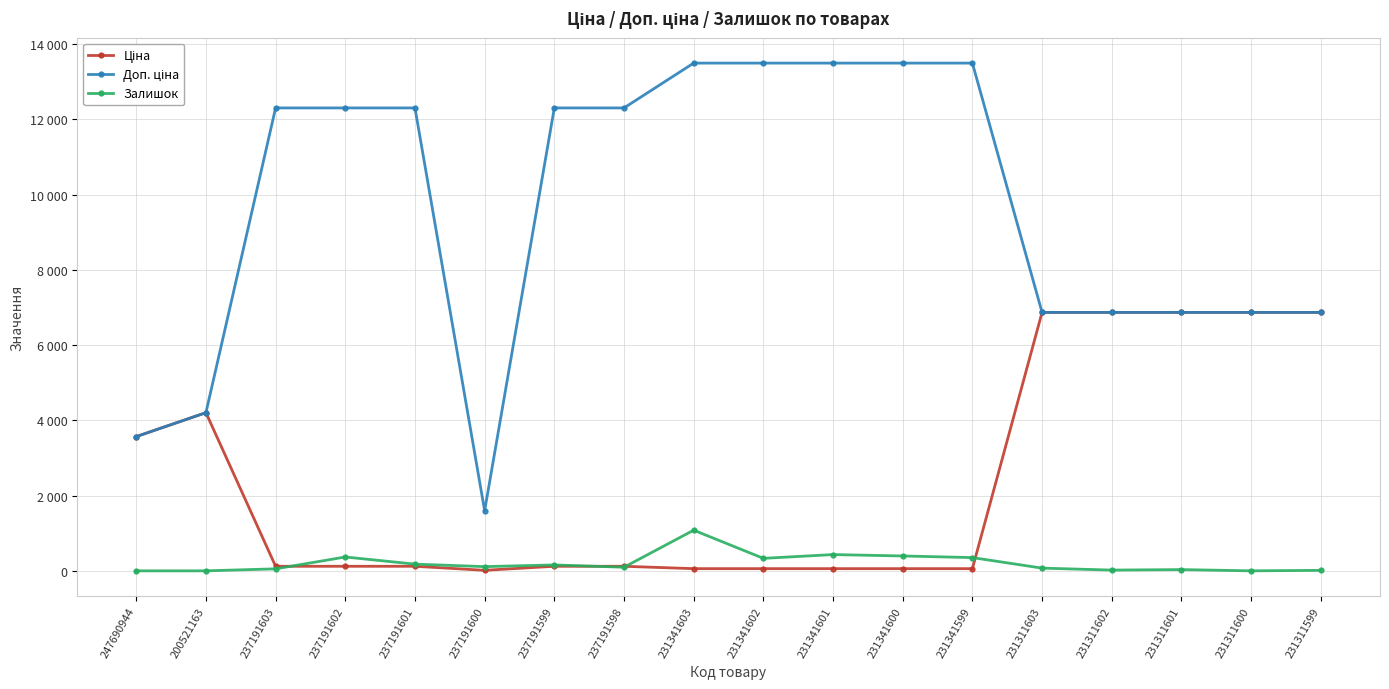

What is the label of the 14th point from the right?

237191601